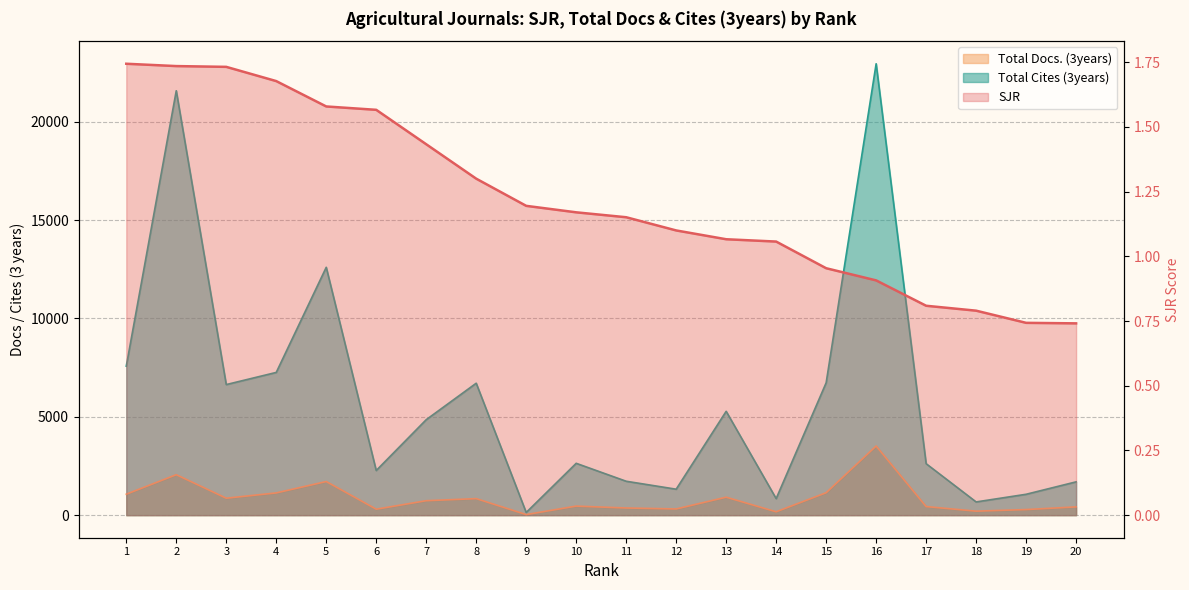

List the series in order of their peak value, highest first.

Total Cites (3years), Total Docs. (3years), SJR